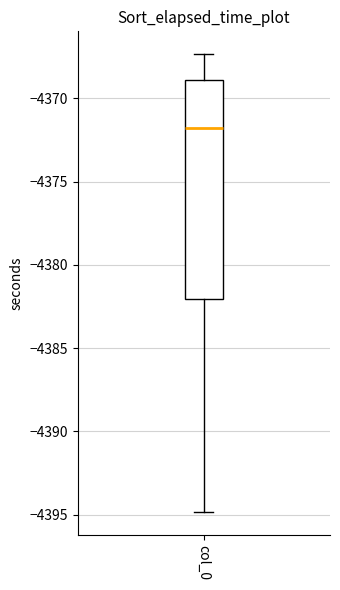

Read this box plot against the y-axis: the position of the median line, the range covered by the box, and the ends of both whiskers. The values are not printed on the chart, so give them approximately, as read against the axis.

median -4371.5, box -4382.0 to -4369.0, whiskers -4395.0 to -4367.5